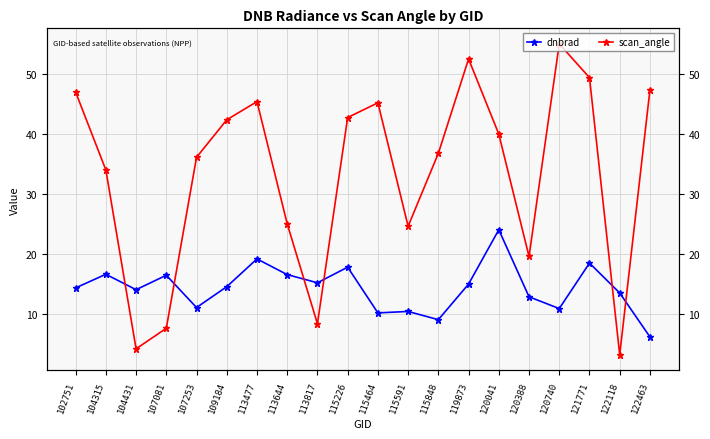

What is the difference between the highest and lowest values at 121771?

30.8